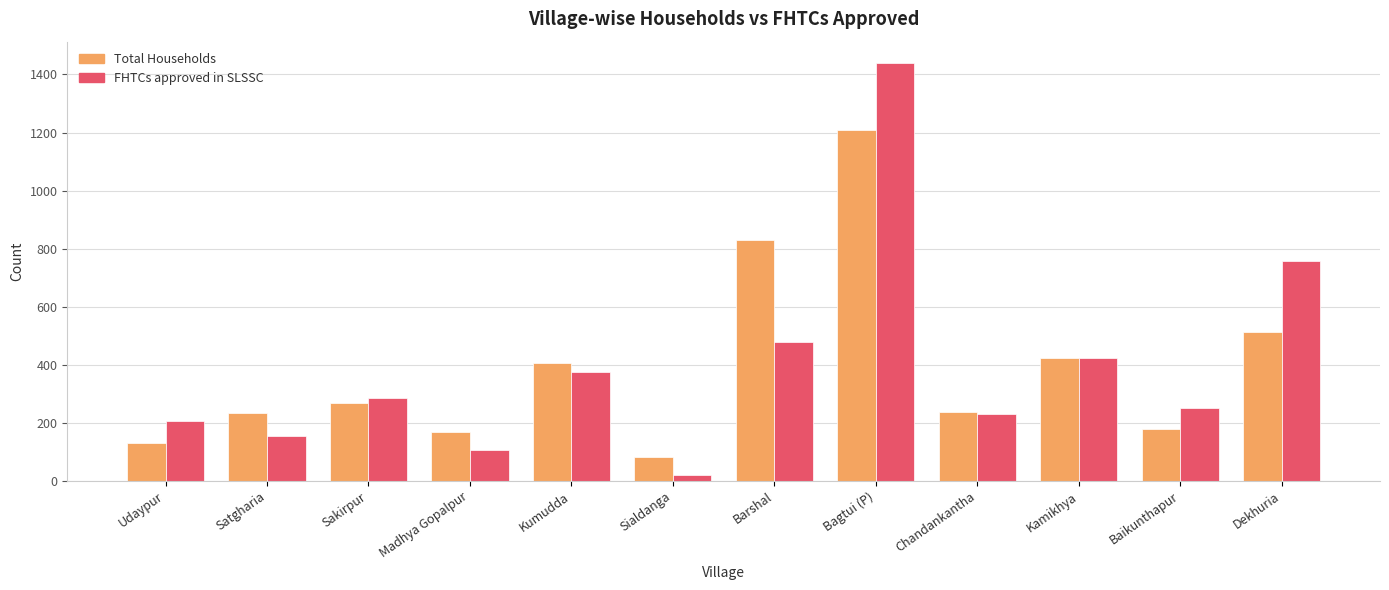

At which category is the sum across all series the highest?

Bagtui (P)